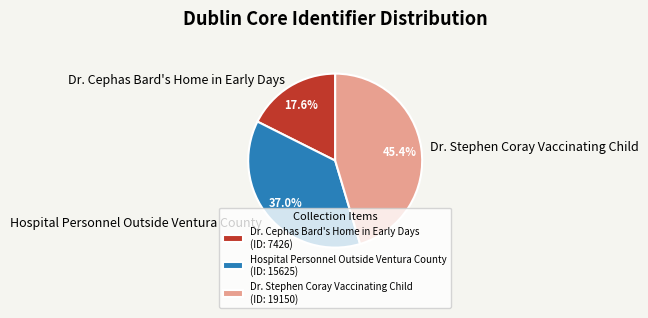

Between Dr. Cephas Bard's Home in Early Days and Dr. Stephen Coray Vaccinating Child, which is larger?

Dr. Stephen Coray Vaccinating Child